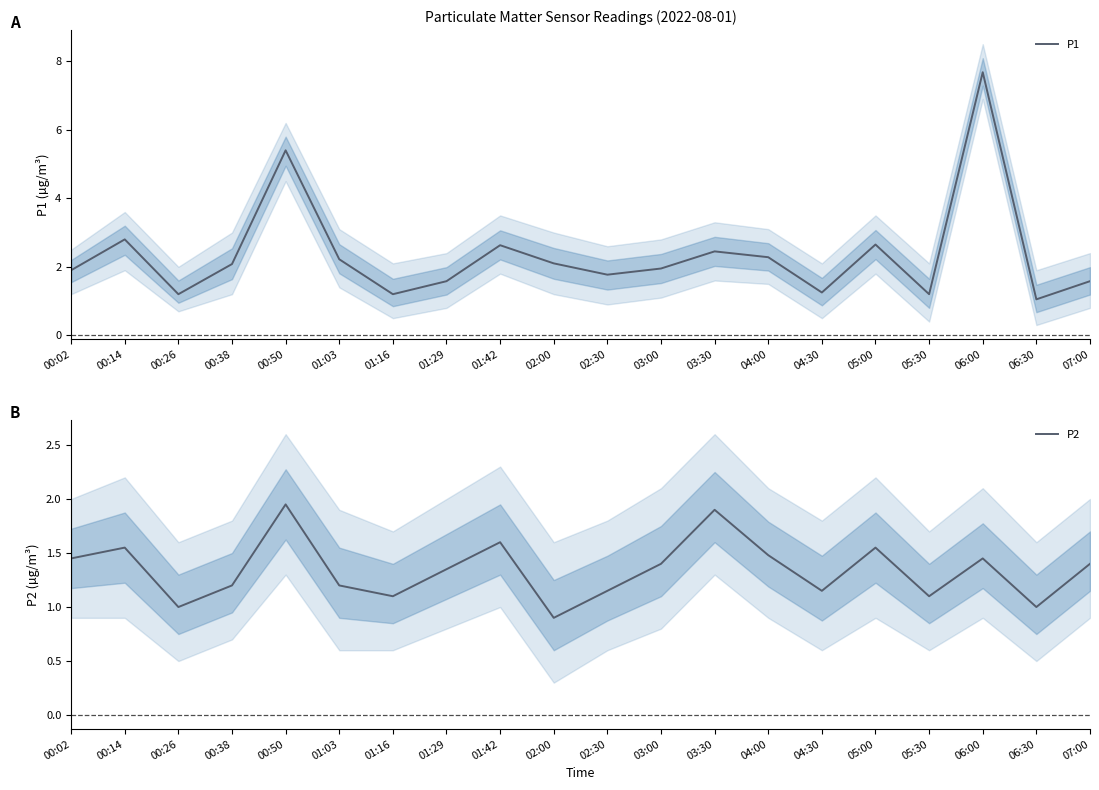

What is the difference between the highest and lowest values at 01:16?

0.1